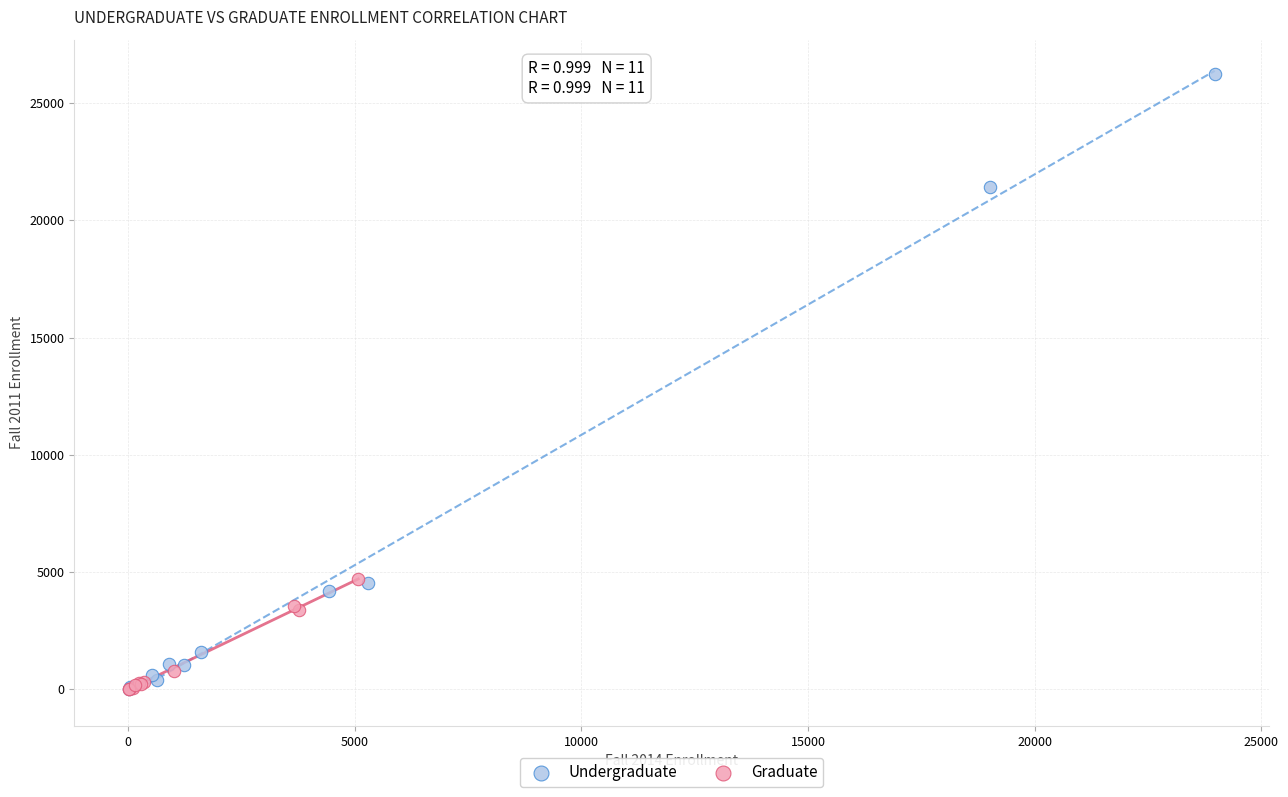

Which series reaches the maximum Y coordinate?

Undergraduate